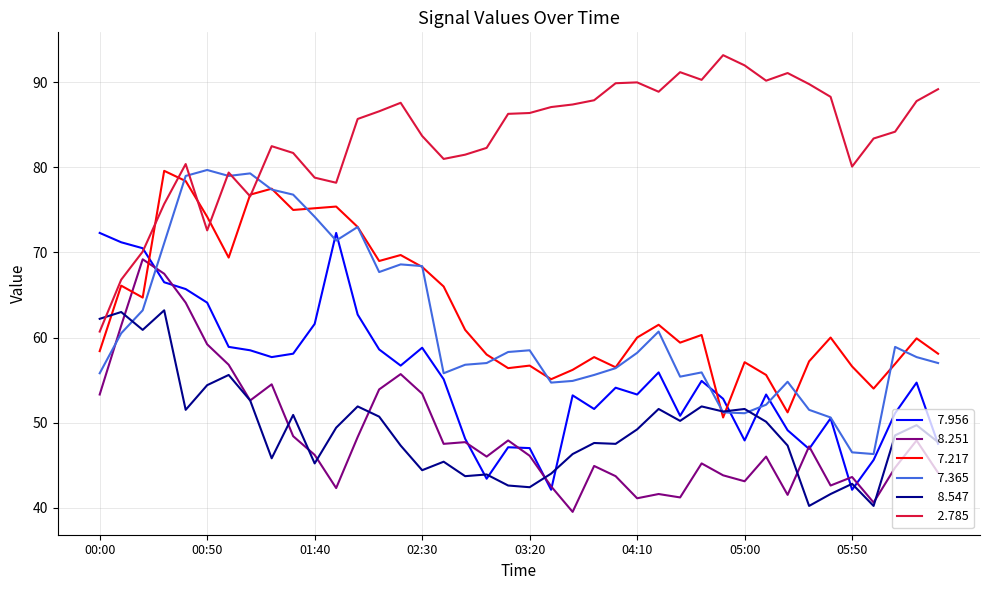

How many distinct data groups are displayed?

6